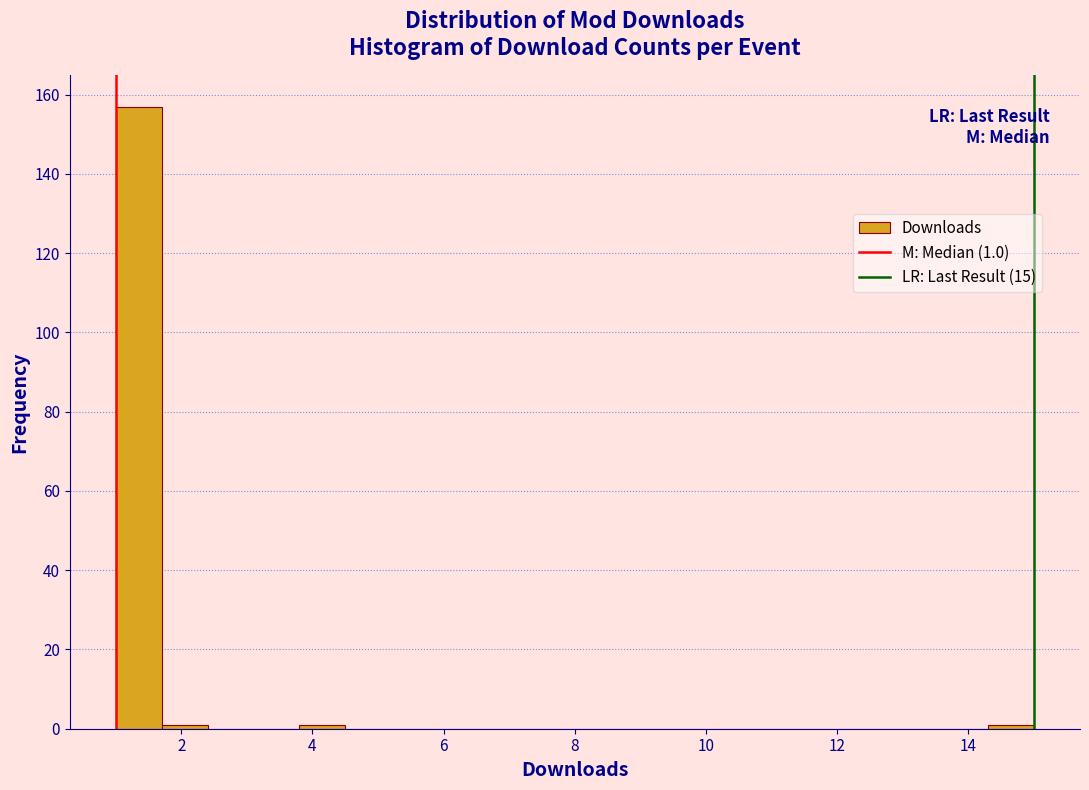

Around what value on the x-axis is the tallest bar? Give the approximate position of its centre, as read against the axis.

1.4